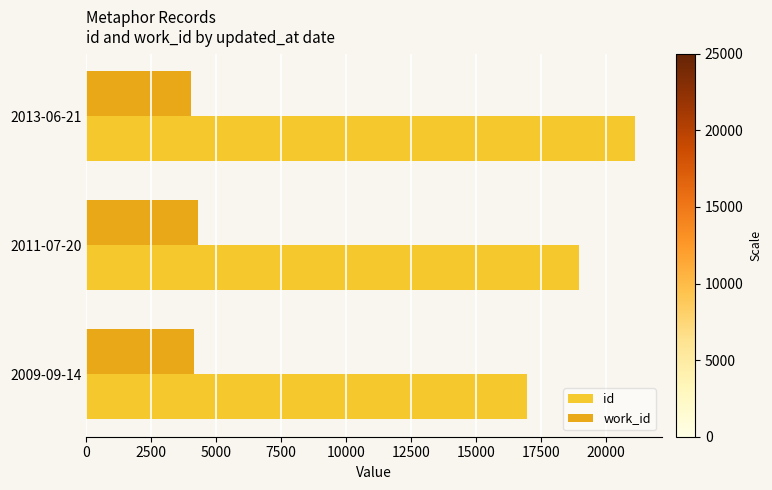

Which category has the lowest value in the id series?

2009-09-14